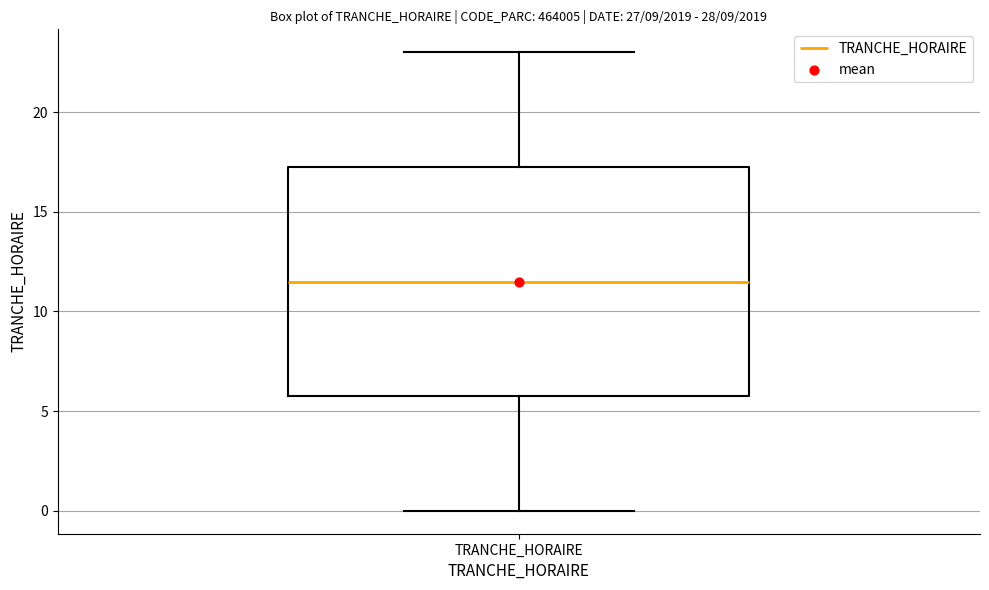

Read this box plot against the y-axis: the position of the median line, the range covered by the box, and the ends of both whiskers. The values are not printed on the chart, so give them approximately, as read against the axis.

median 11.5, box 6.0 to 17.5, whiskers 0.0 to 23.0